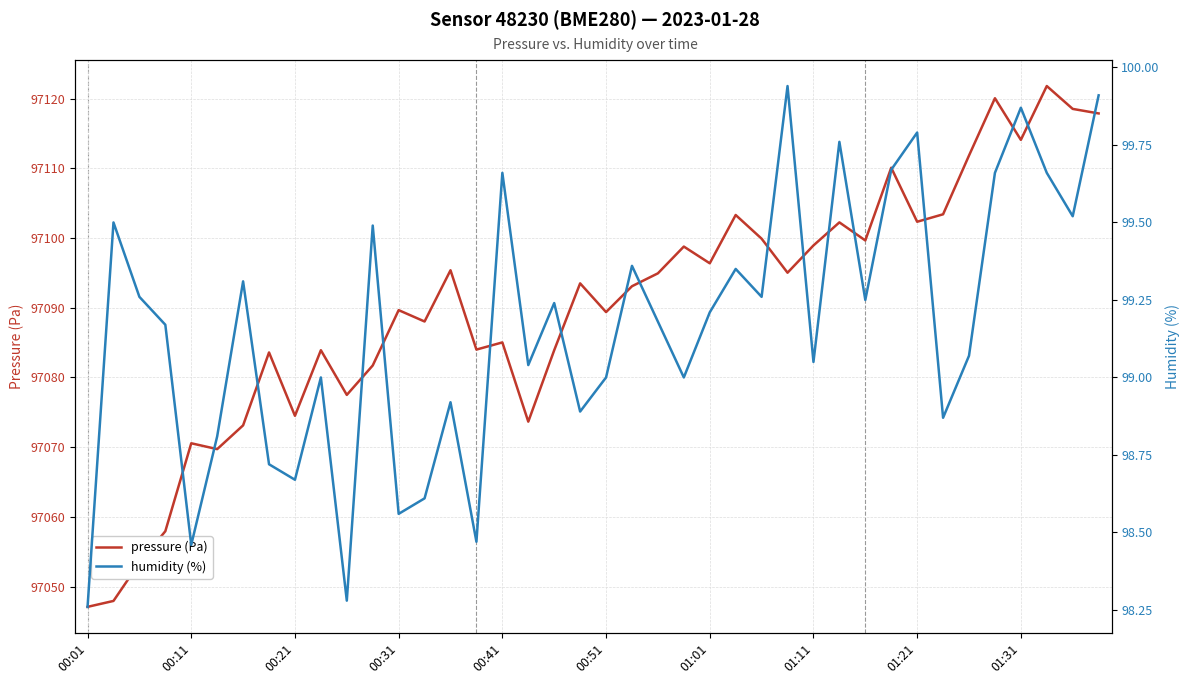

List the series in order of their overall mean, lowest first.

humidity (%), pressure (Pa)